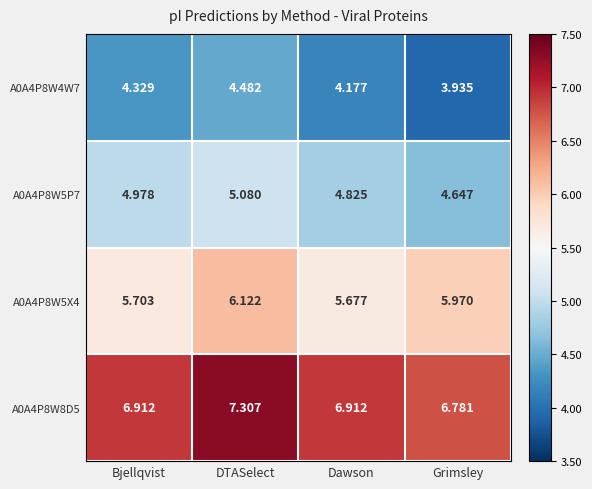

List the labels in order of A0A4P8W5P7 value, largest first.

DTASelect, Bjellqvist, Dawson, Grimsley